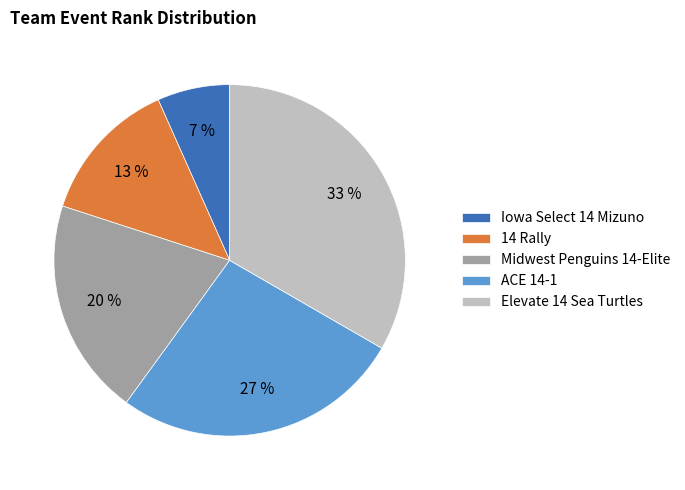

Which slice is the largest?

Elevate 14 Sea Turtles